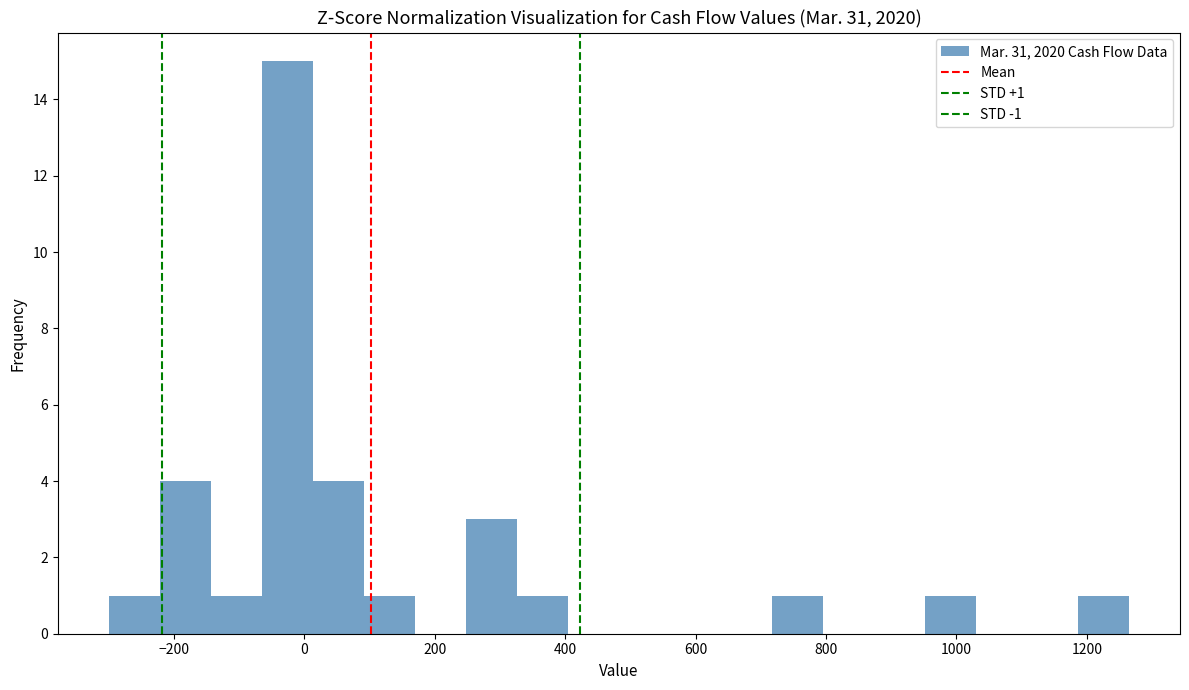

Around what value on the x-axis is the tallest bar? Give the approximate position of its centre, as read against the axis.

-20